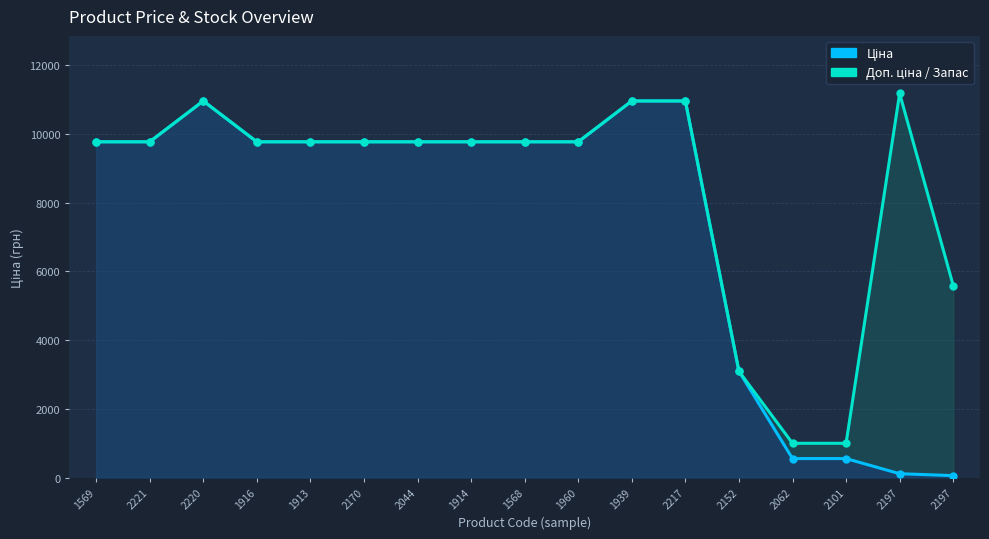

Is it true that Доп. ціна equals 997.5 at 2062?

True